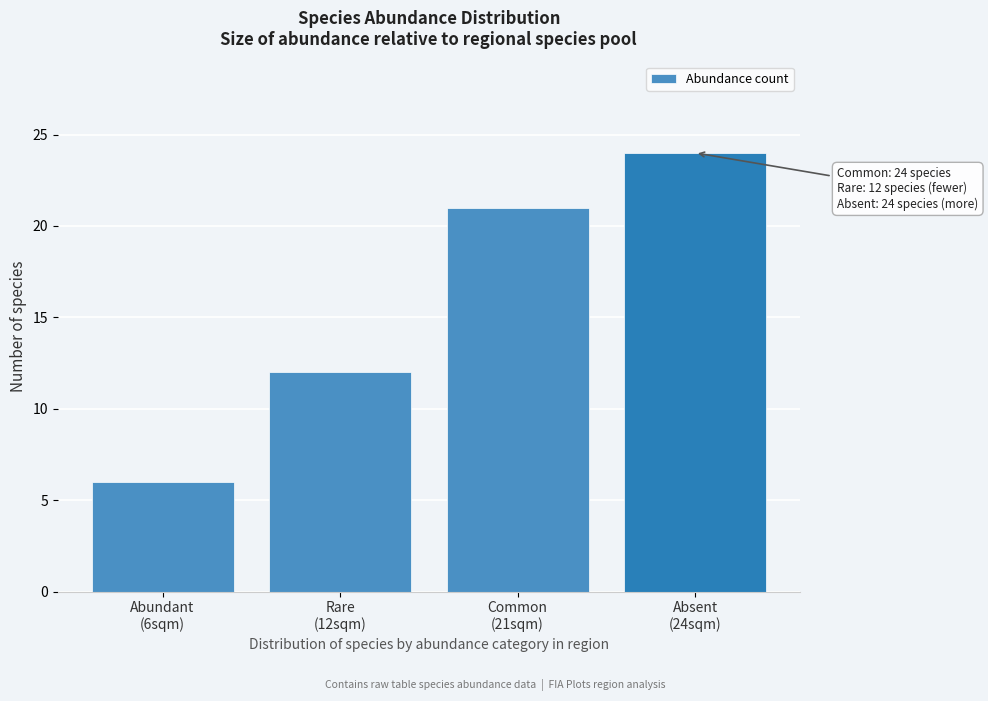

Reading right to left, extract all data points from this chart.

24	21	12	6